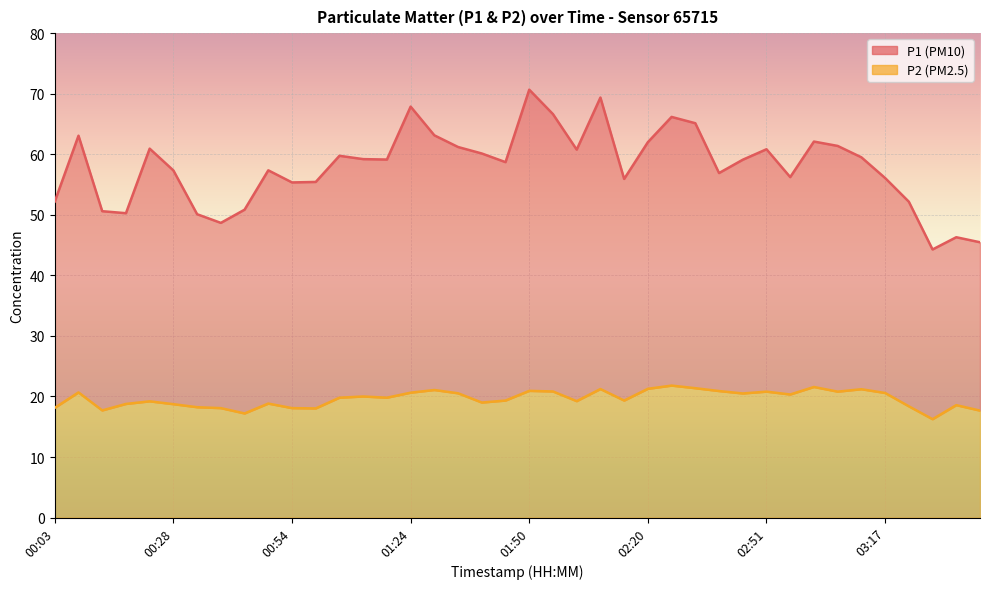

Where is P2 nearest to the value 19?

01:39